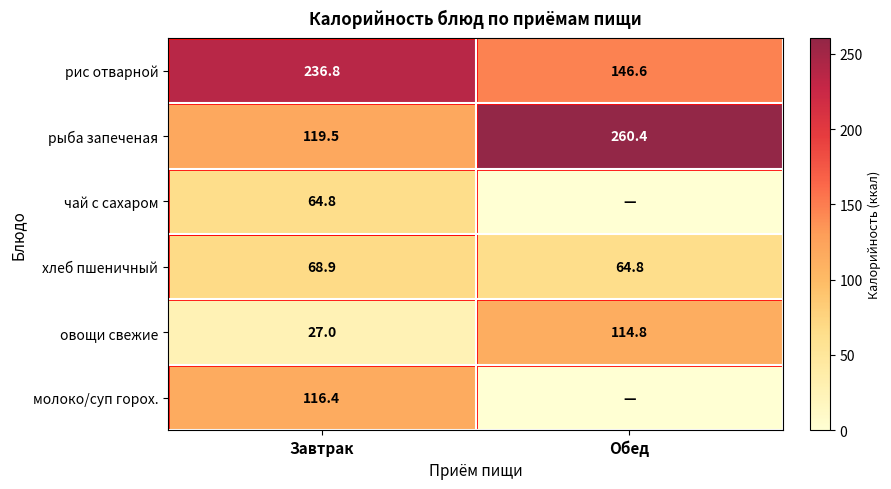

What is the total value across all series at Завтрак?

633.4